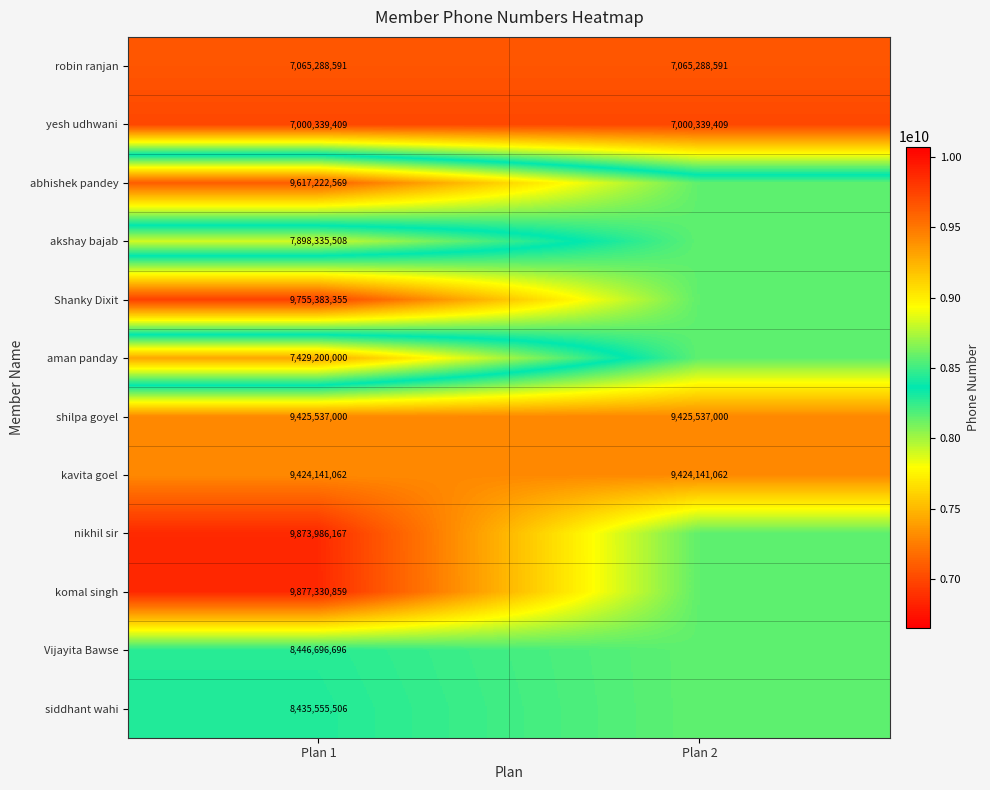

At Plan 1, list the series in order from smallest to largest.

yesh udhwani, robin ranjan, aman panday, akshay bajab, siddhant wahi, Vijayita Bawse, kavita goel, shilpa goyel, abhishek pandey, Shanky Dixit, nikhil sir, komal singh